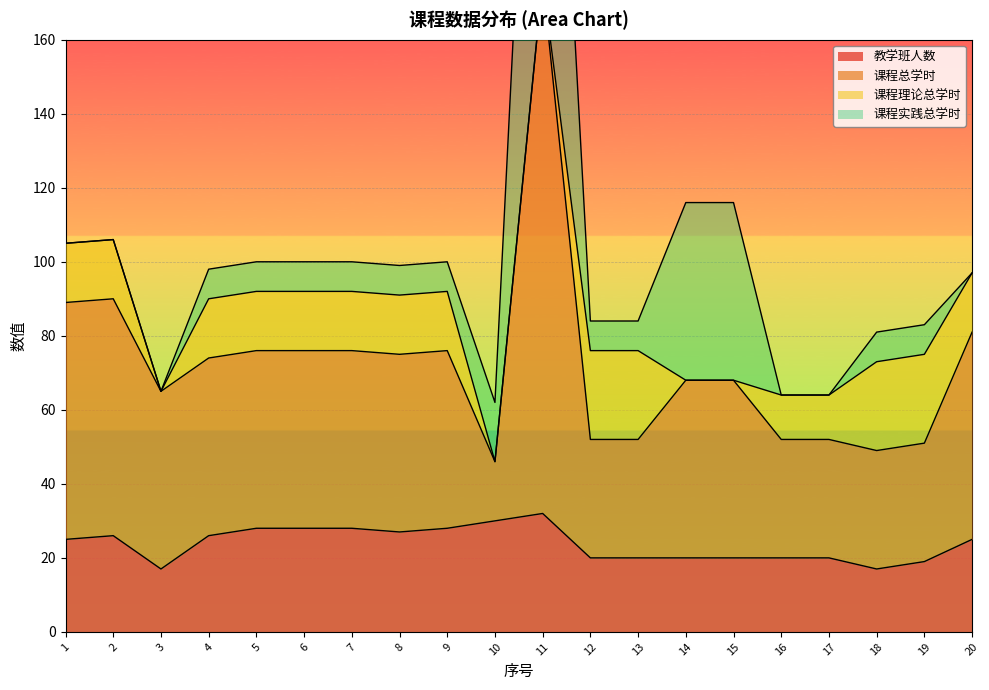

The 教学班人数 series shows 28 at 6. True or false?

True